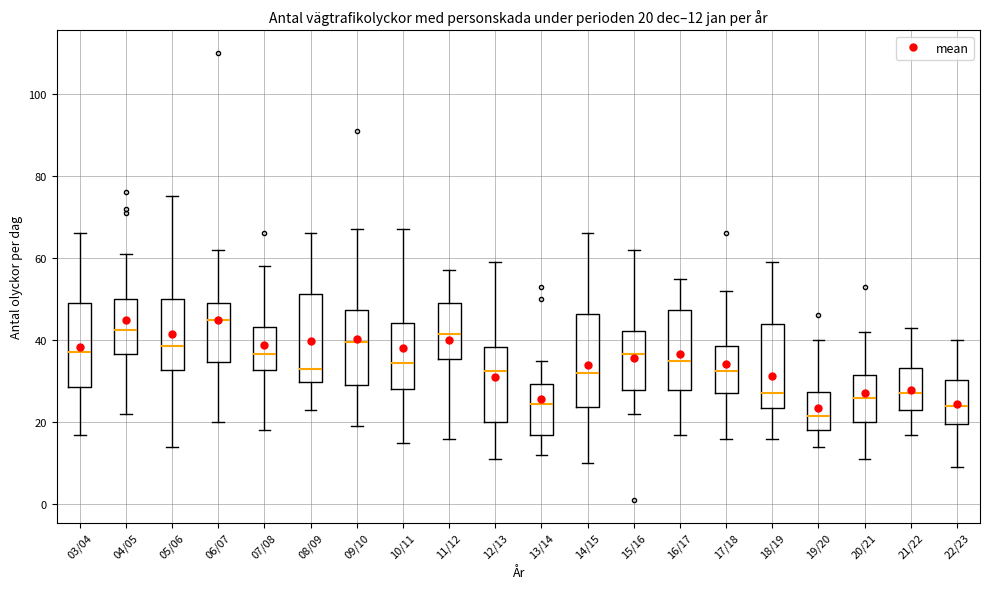

Which box's median line is the highest?

06/07